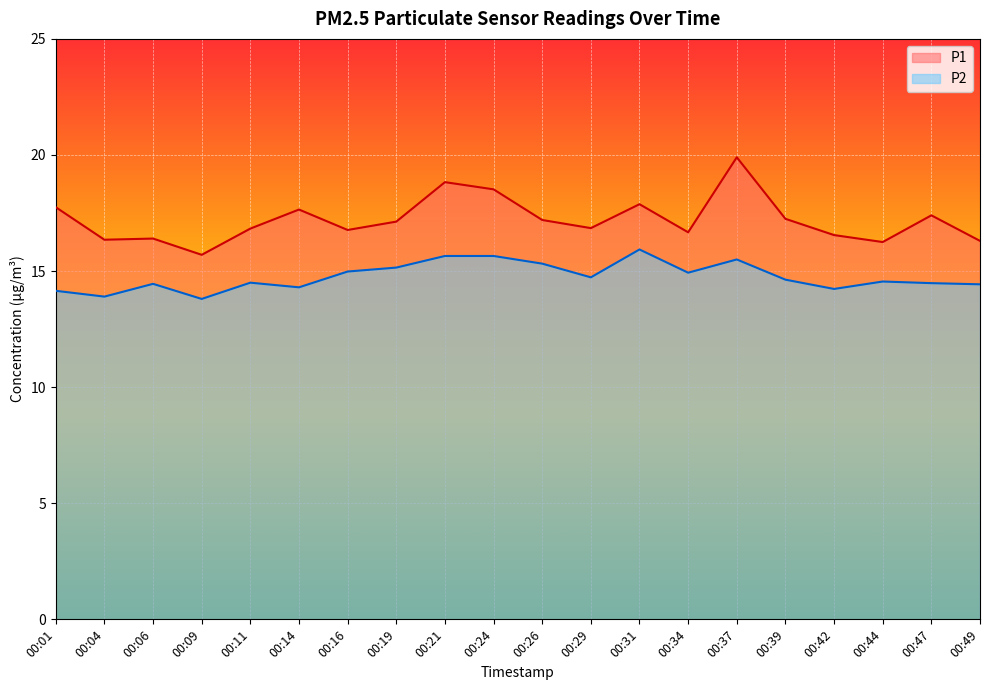

True or false: P2 and P1 intersect in this chart.

False